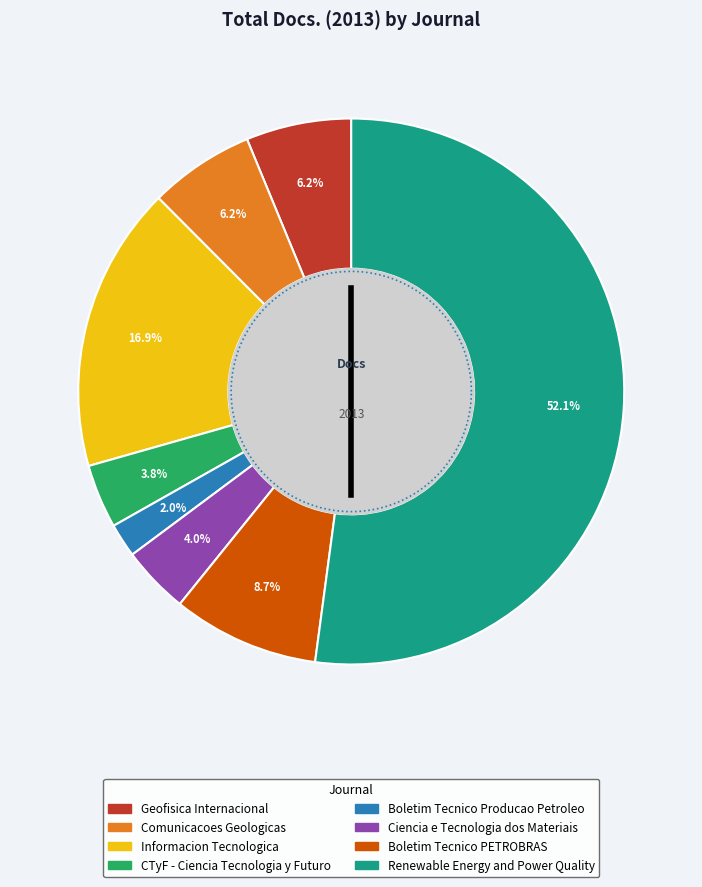

The Boletim Tecnico Producao Petroleo slice represents 1% of the pie. True or false?

False